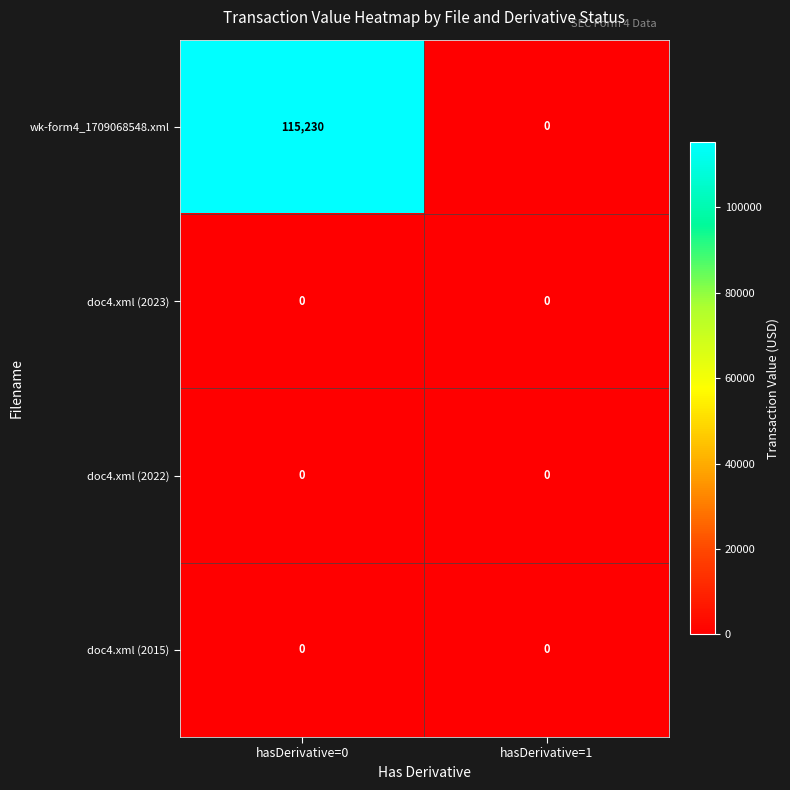

What is the average value of the wk-form4_1709068548.xml series?

57615